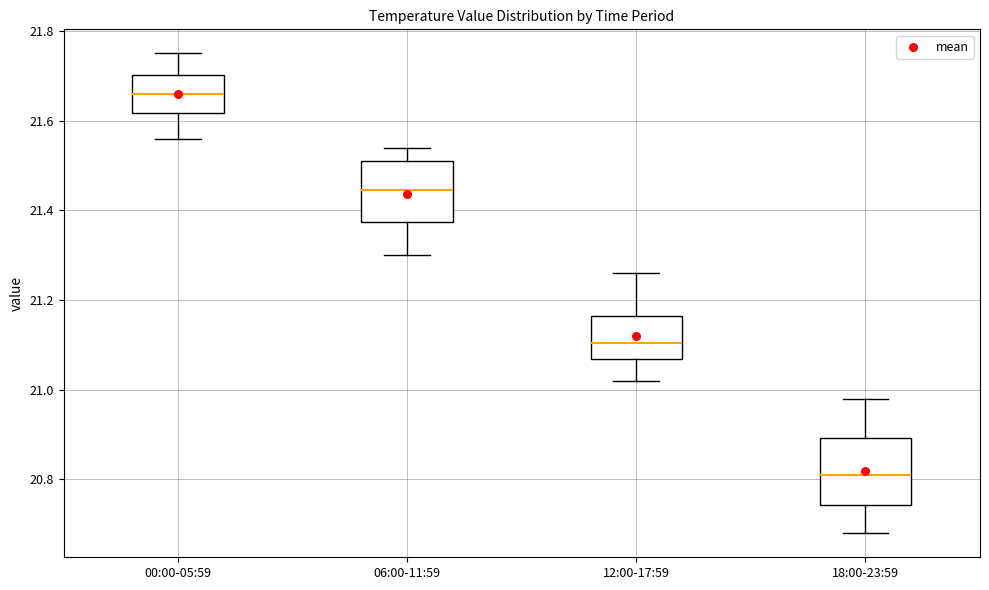

Where is the lower edge of the box for 06:00-11:59 on the y-axis? The values are not printed on the chart, so give them approximately, as read against the axis.

21.38